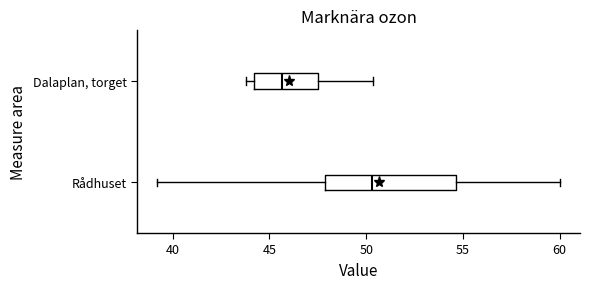

Reading bottom to top, transcribe this box plot: for each box, give where its median line is, the range the box spans, and where its two whiskers end, as read against the x-axis. The values are not printed on the chart, so give them approximately, as read against the axis.

Rådhuset: median 50.5, box 48.0 to 54.5, whiskers 39.0 to 60.0
Dalaplan, torget: median 45.5, box 44.0 to 47.5, whiskers 44.0 (just left of the box's left edge) to 50.5